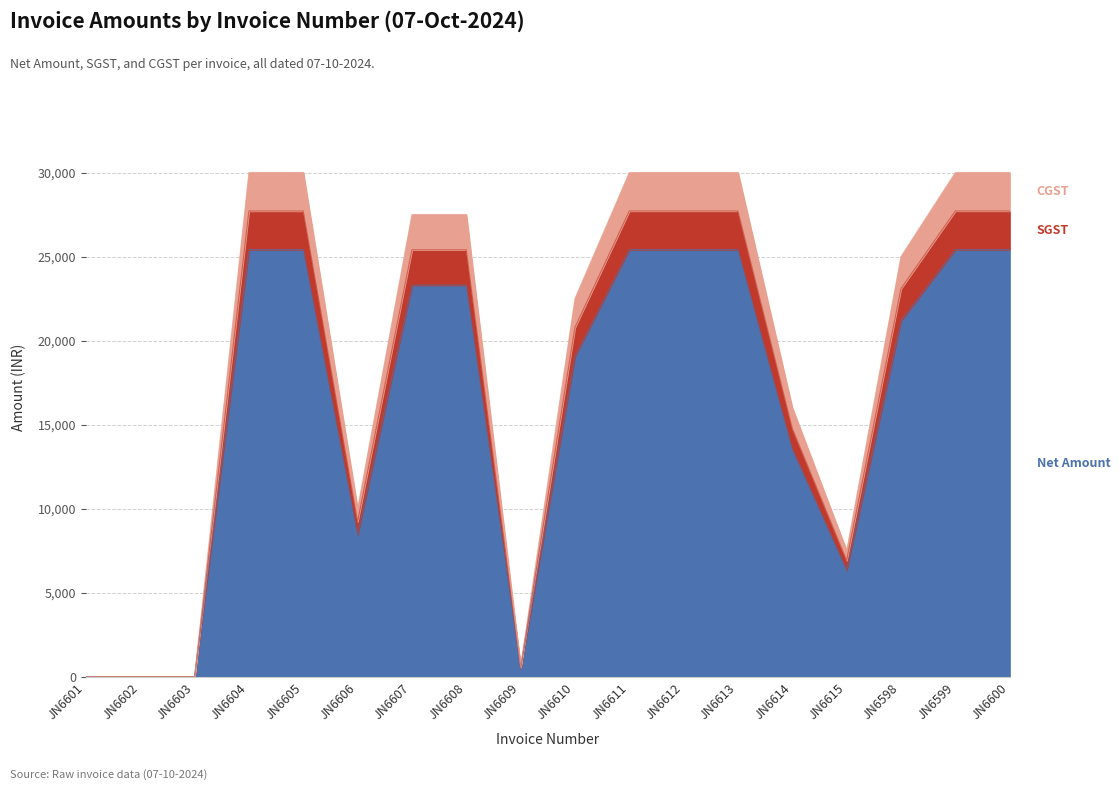

How many values in the SGST series exceed 27500?

7